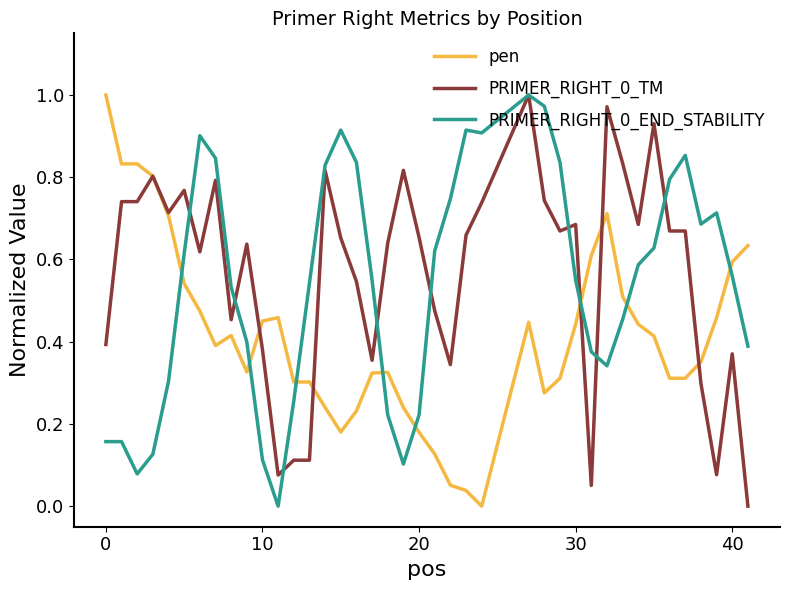

After their last crossing, which series has the higher values: PRIMER_RIGHT_0_END_STABILITY or pen?

pen